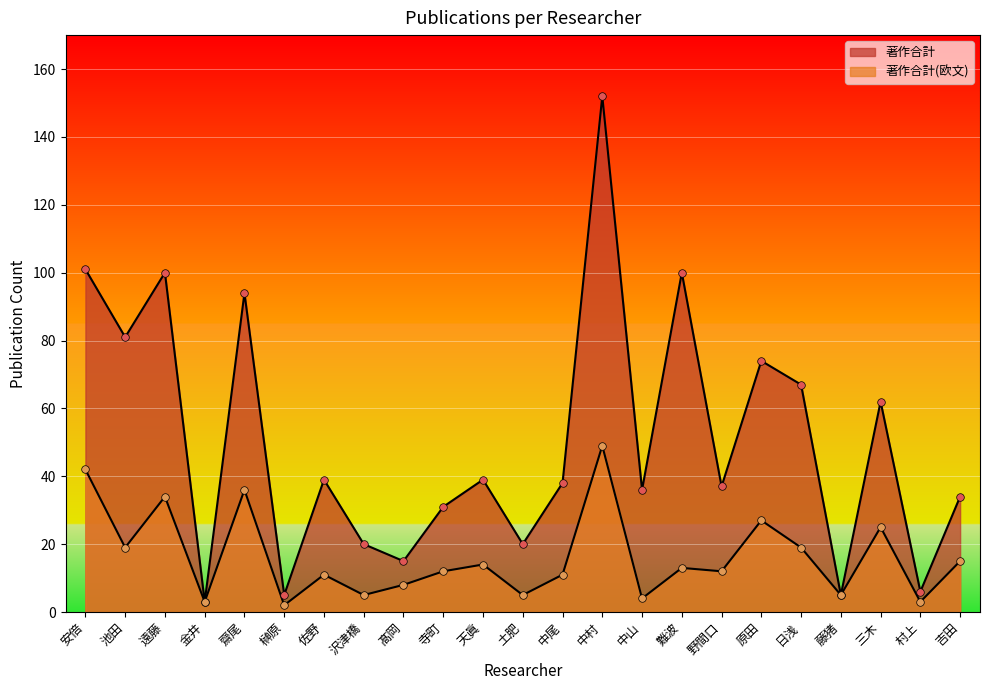

What is the total value across all series at 安倍?

143